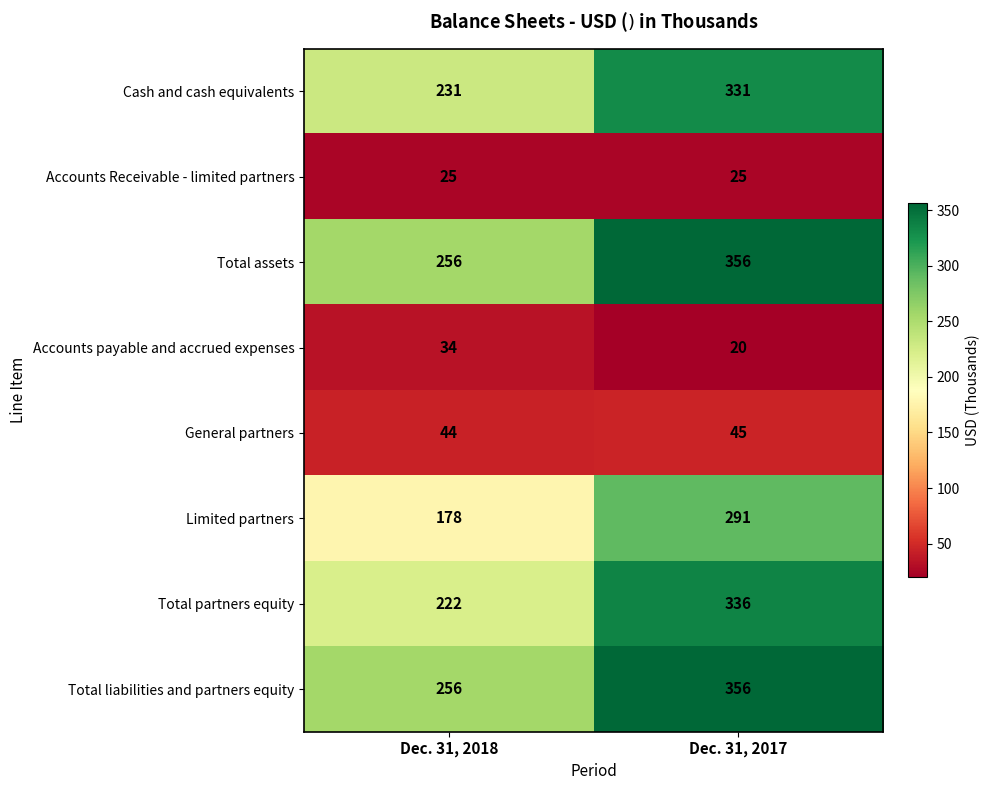

What is the smallest value displayed?

20